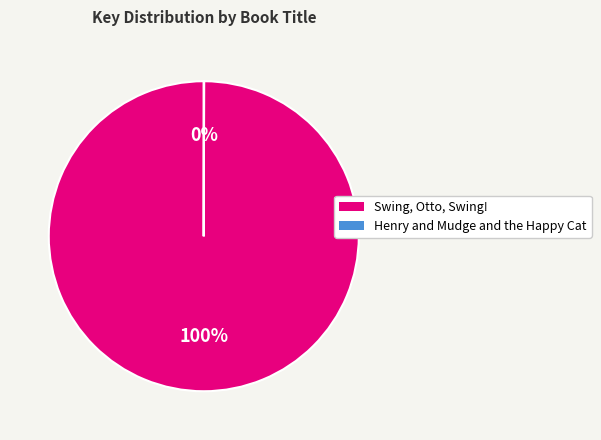

The Swing, Otto, Swing! slice represents 88% of the pie. True or false?

False